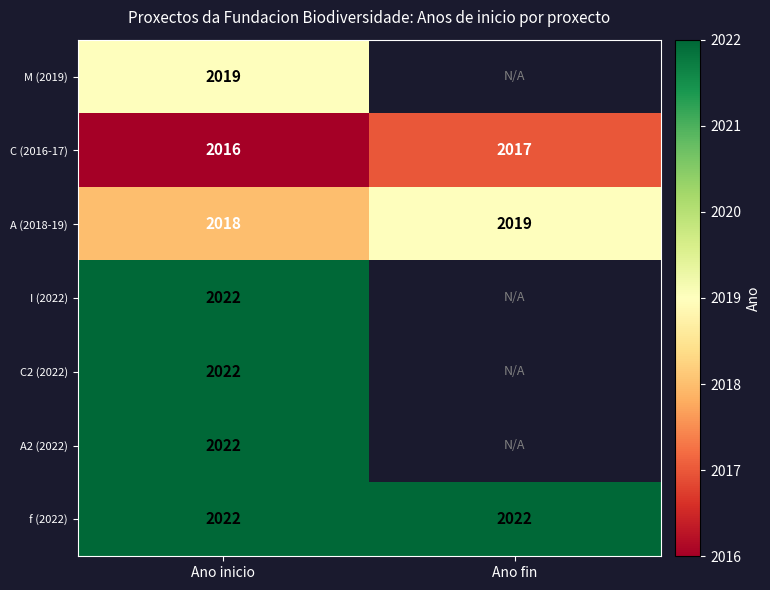

What is the difference between the highest and lowest values at Ano inicio?

6